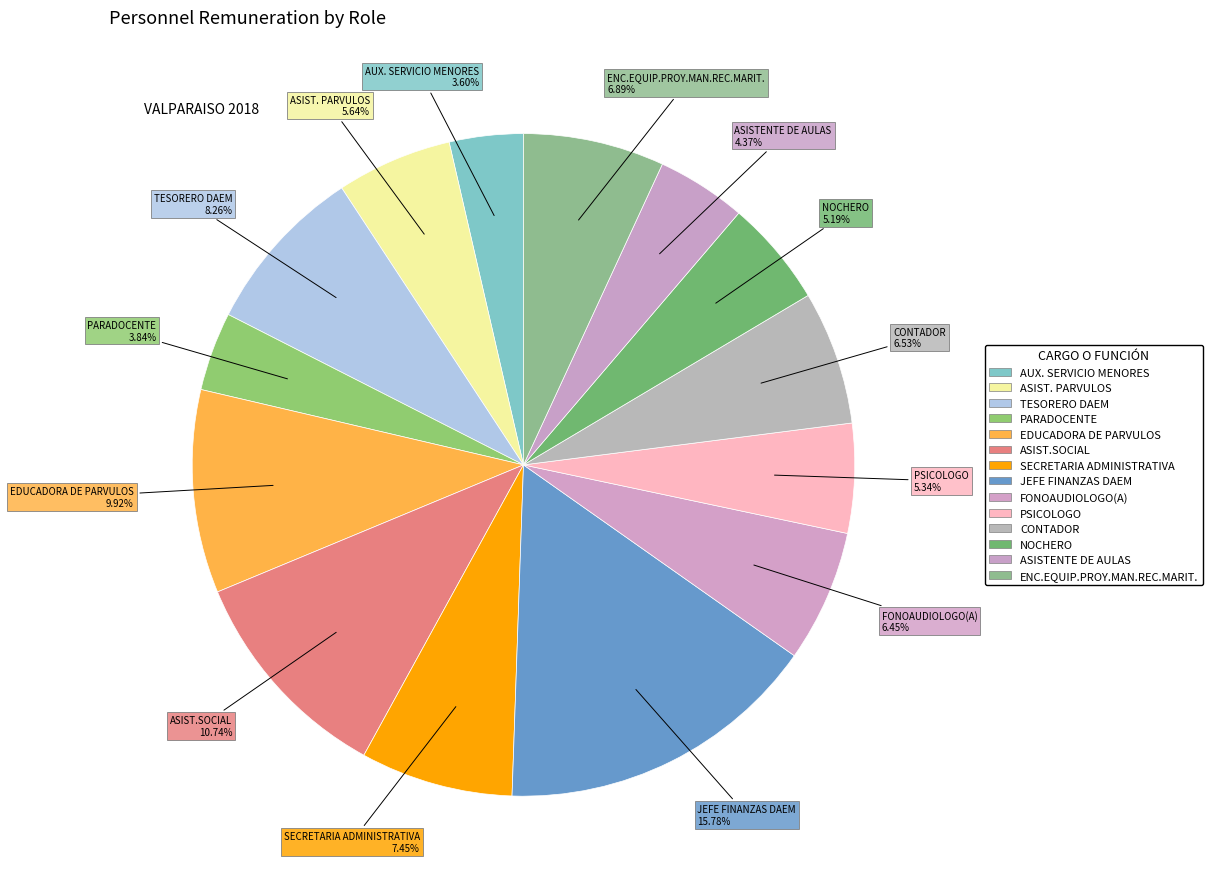

Which slice is the largest?

JEFE FINANZAS DAEM